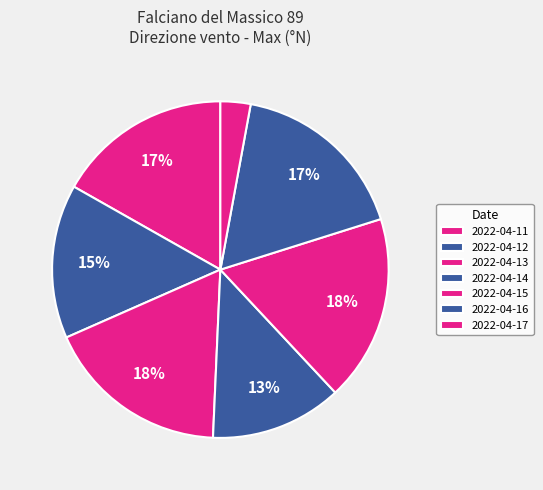

How many segments does this pie chart have?

7